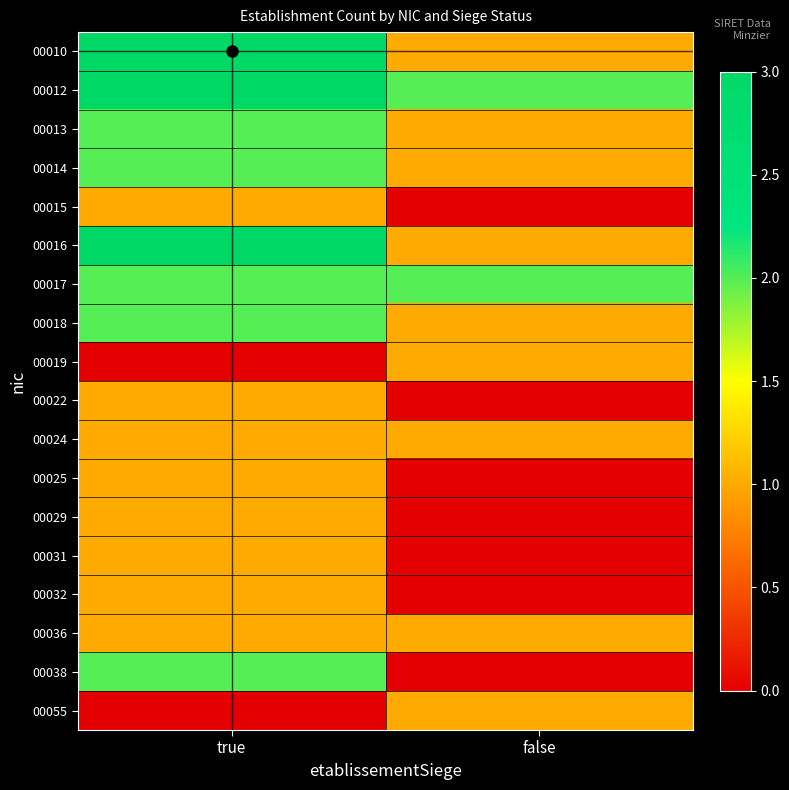

At which category does the chart reach its peak across all series?

true